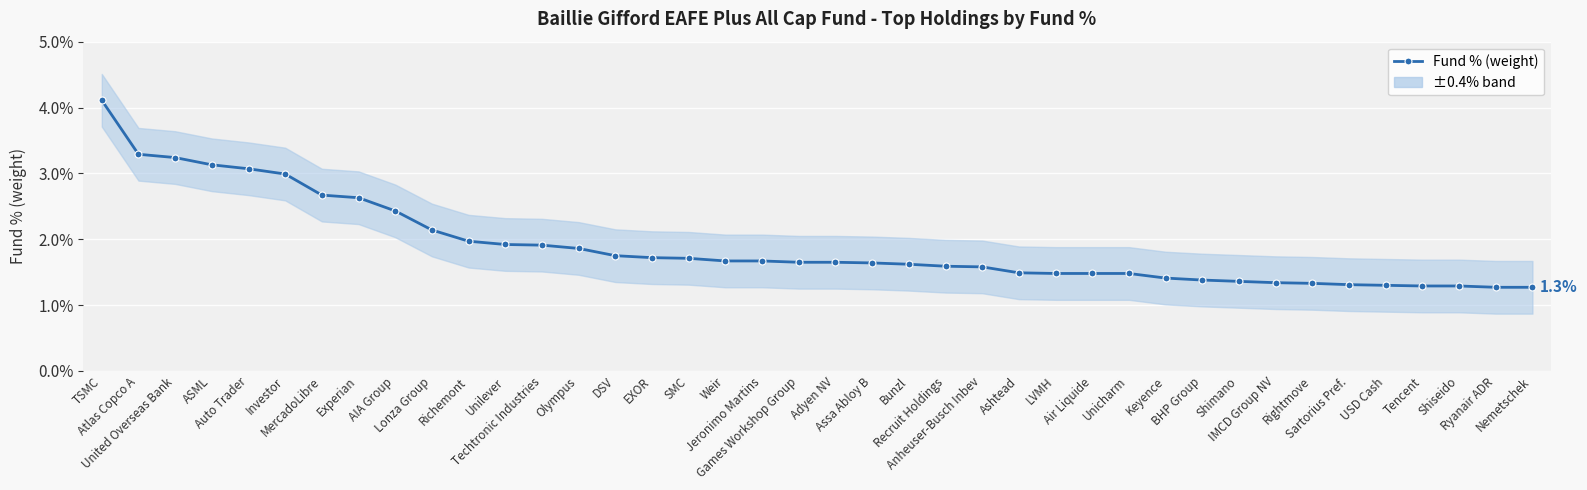

True or false: the data shows 2.4 at SMC.

False